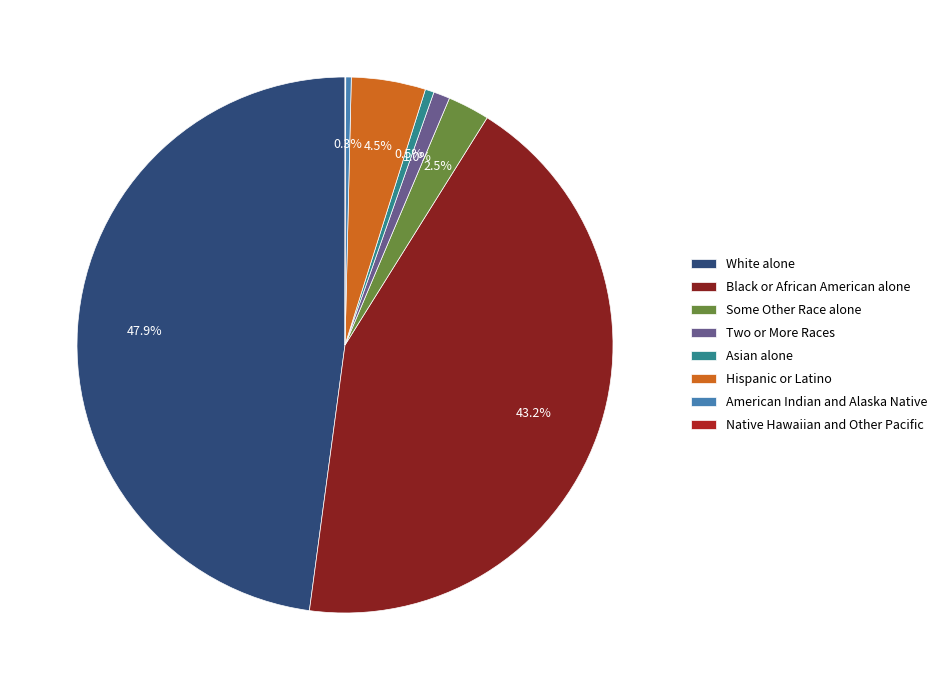

What percentage is the Asian alone slice, to the nearest percent?

1%